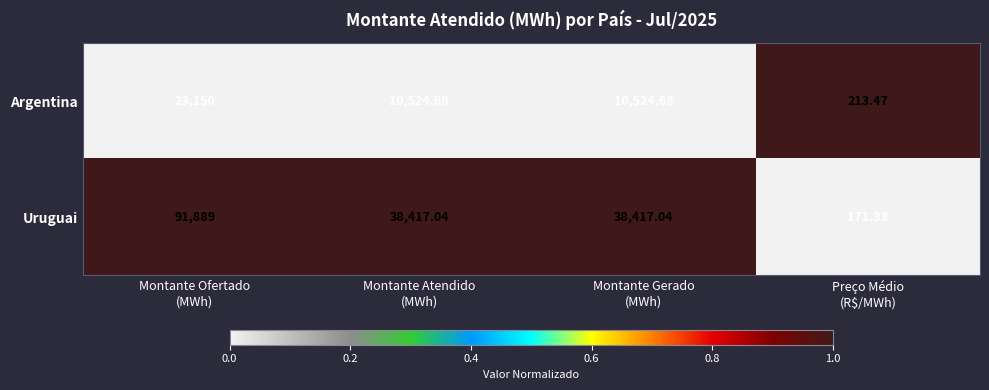

Which series has the widest spread of values?

Uruguai